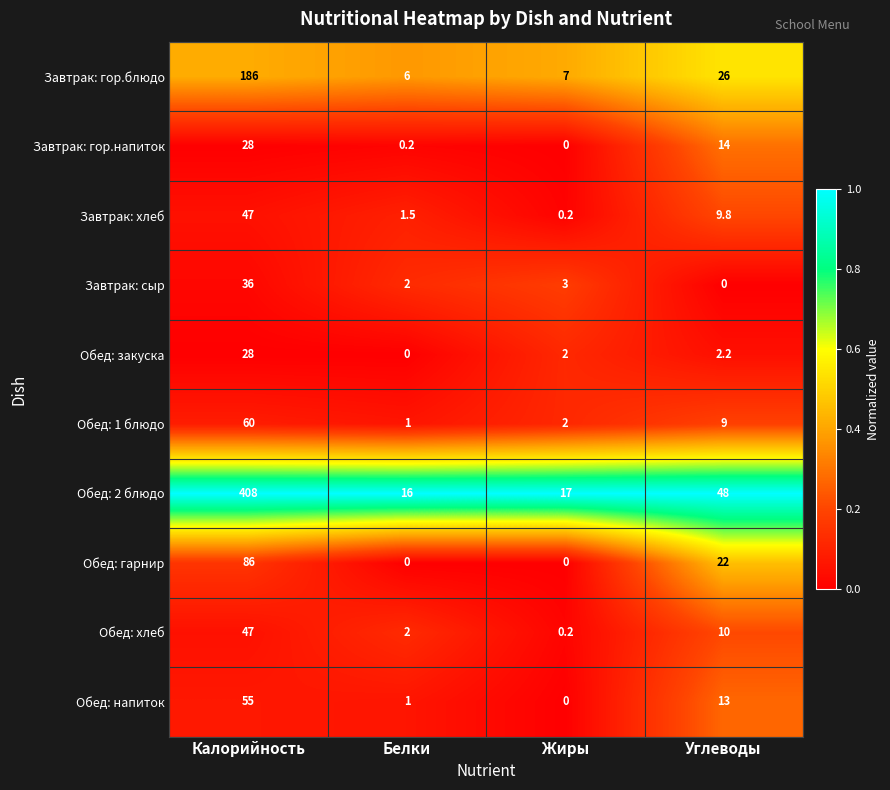

At Углеводы, list the series in order from smallest to largest.

Завтрак: сыр, Обед: закуска, Обед: 1 блюдо, Завтрак: хлеб, Обед: хлеб, Обед: напиток, Завтрак: гор.напиток, Обед: гарнир, Завтрак: гор.блюдо, Обед: 2 блюдо